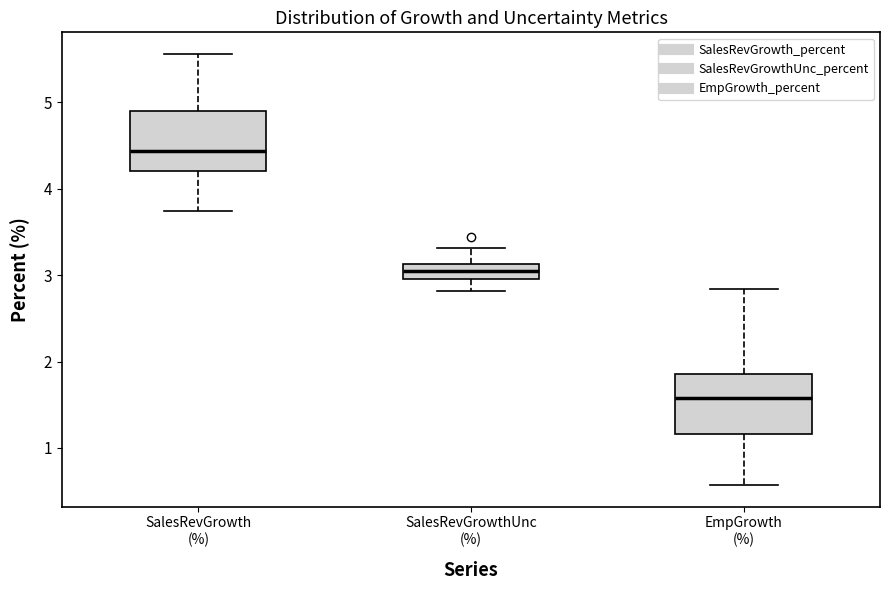

Reading left to right, read every box against the y-axis: the position of its median line, the range the box covers, and the ends of its whiskers. The values are not printed on the chart, so give them approximately, as read against the axis.

SalesRevGrowth (%): median 4.4, box 4.2 to 4.9, whiskers 3.7 to 5.6
SalesRevGrowthUnc (%): median 3.0 (inside the box), box 3.0 to 3.1, whiskers 2.8 to 3.3
EmpGrowth (%): median 1.6, box 1.2 to 1.9, whiskers 0.6 to 2.8